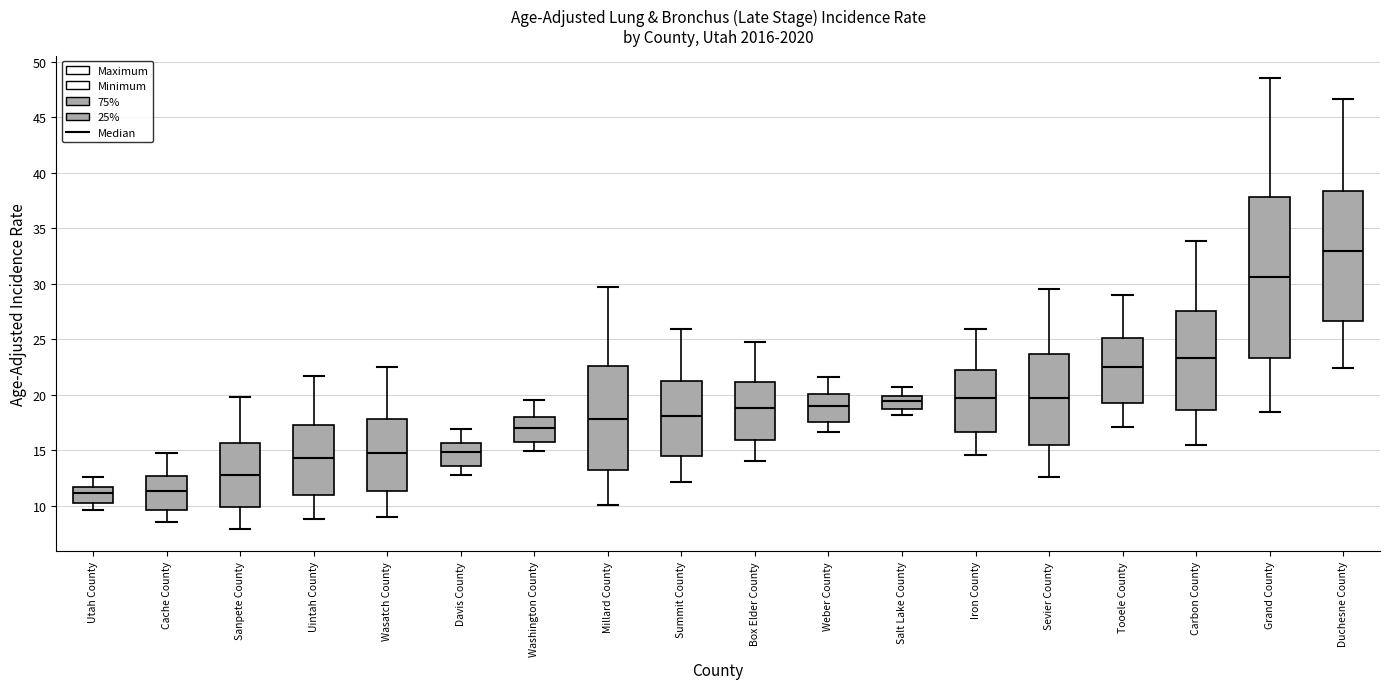

Comparing the boxes themselves (not the whiskers), which one is the tallest?

Grand County